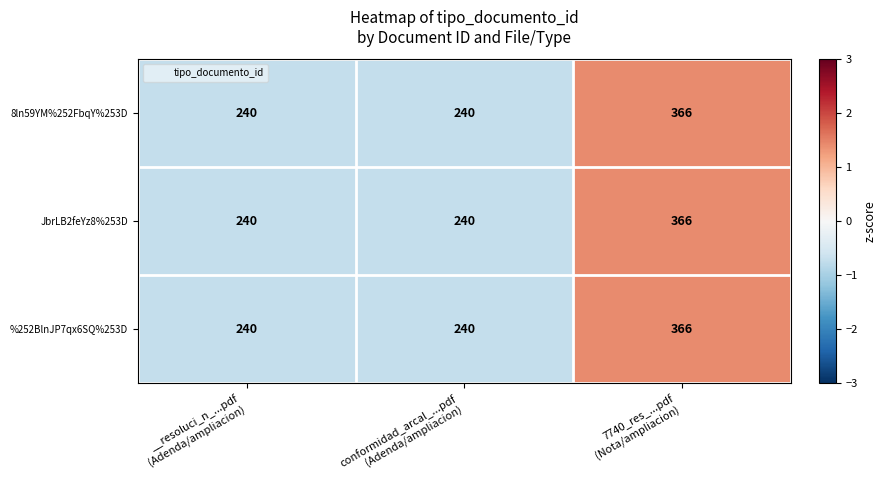

What is the total value across all series at conformidad_arcal_...pdf
(Adenda/ampliacion)?

720